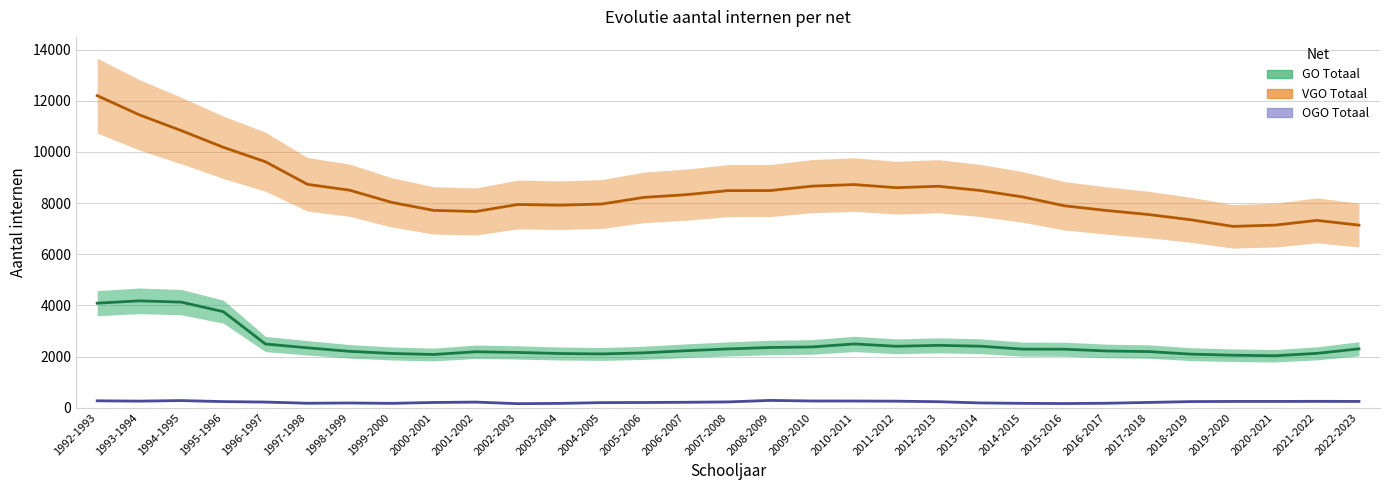

Reading left to right, extract all data points from this chart.

GO Totaal: 4087	4178	4128	3754	2490	2341	2204	2120	2080	2187	2160	2118	2101	2145	2227	2298	2353	2376	2493	2401	2438	2404	2290	2286	2218	2194	2094	2052	2031	2124	2302
VGO Totaal: 12203	11453	10835	10182	9617	8734	8505	8029	7715	7672	7946	7918	7965	8224	8329	8488	8491	8664	8725	8603	8659	8493	8243	7894	7711	7553	7349	7090	7139	7324	7139
OGO Totaal: 269	257	278	238	220	174	184	170	204	219	157	168	198	203	212	226	285	262	261	255	234	186	170	162	174	206	238	245	245	248	245